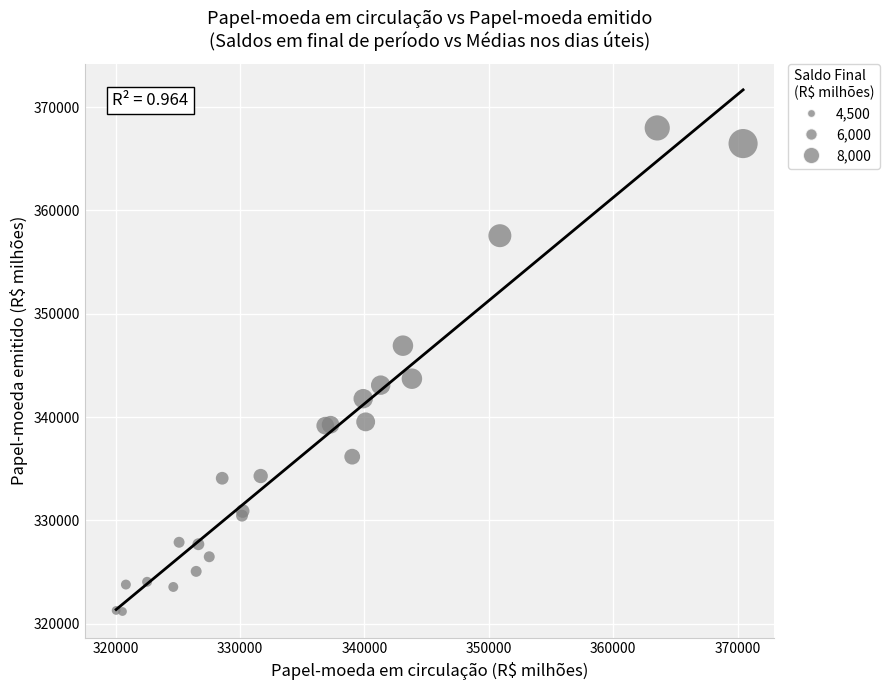

What Y value in the scatter plot is closest to 344586?

343717.3